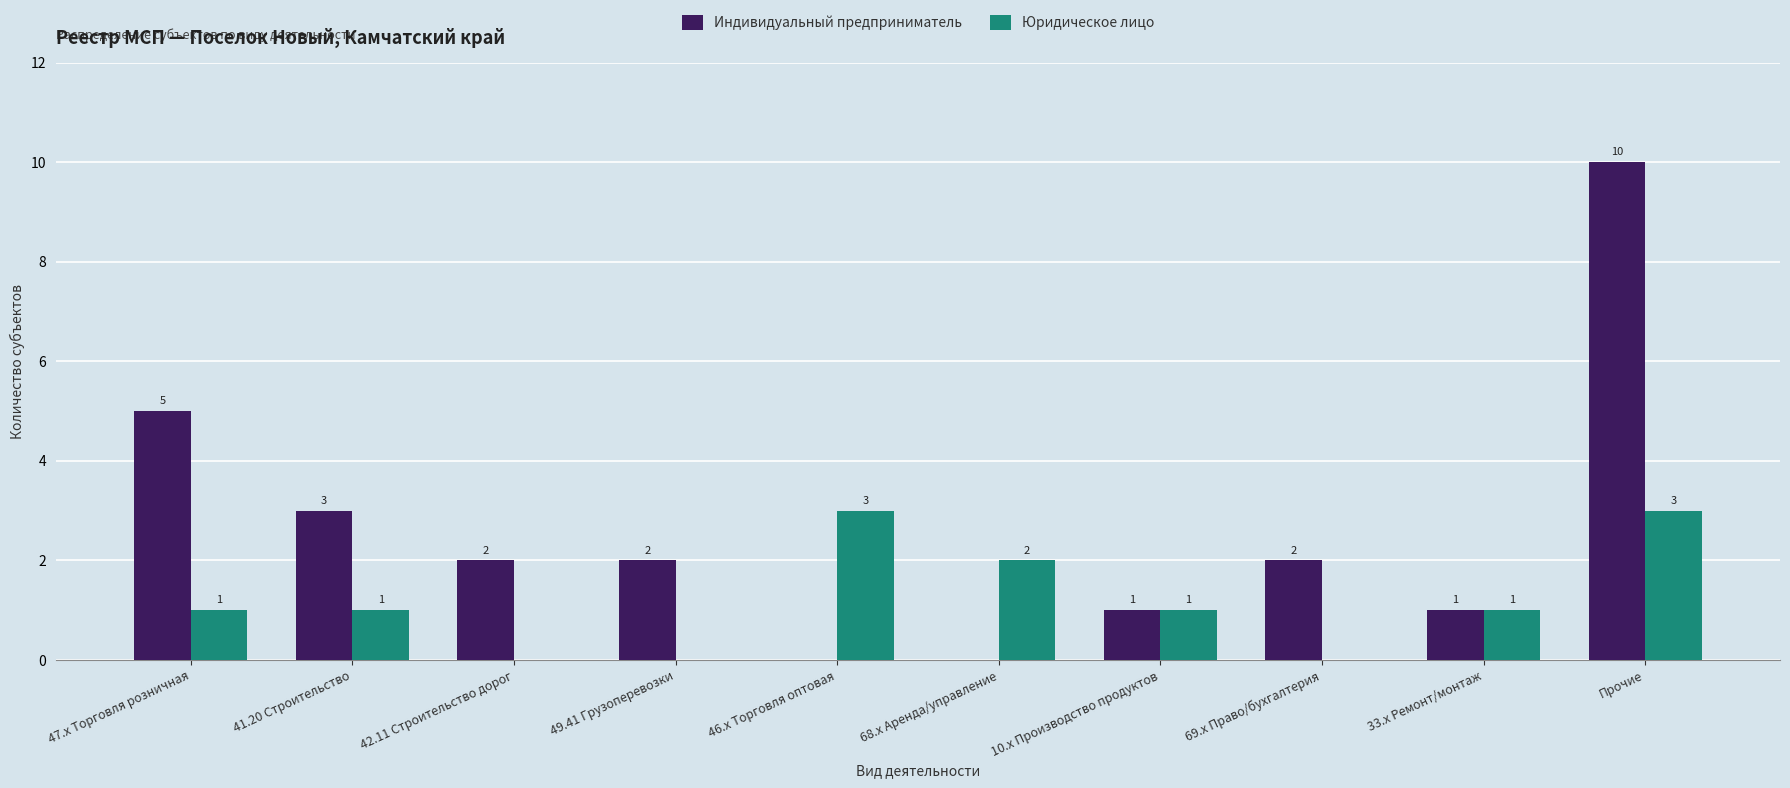

The value of Юридическое лицо at 68.x Аренда/управление is 2. True or false?

True